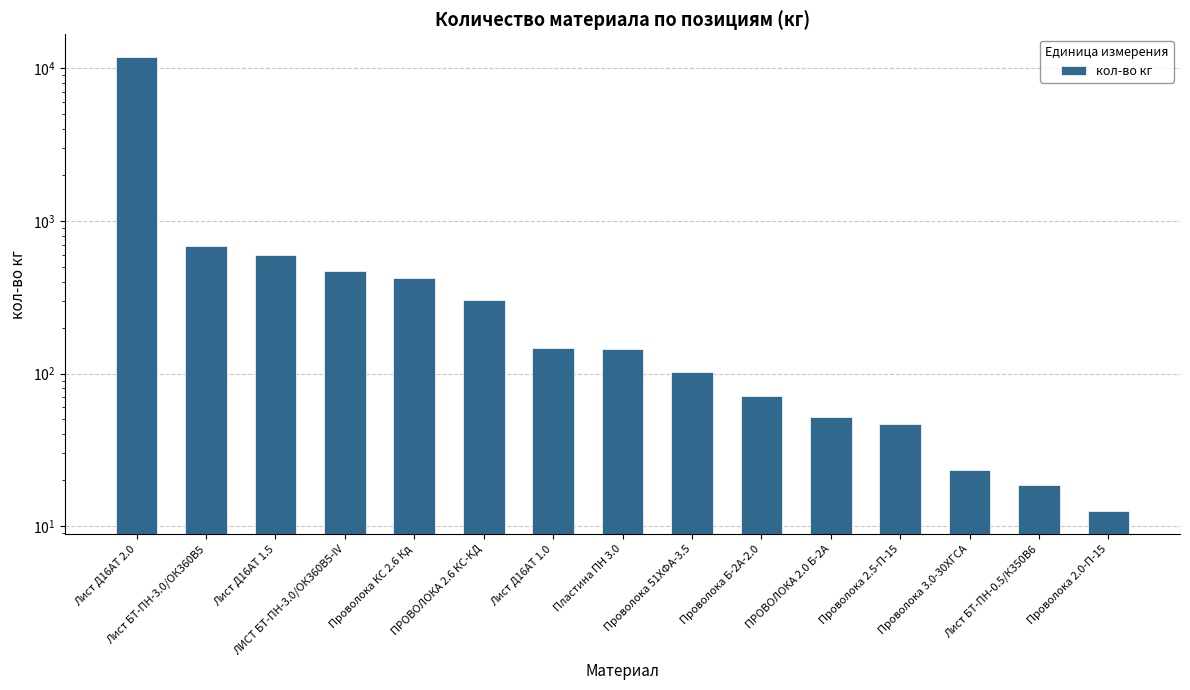

Count the number of categories in the chart.

15